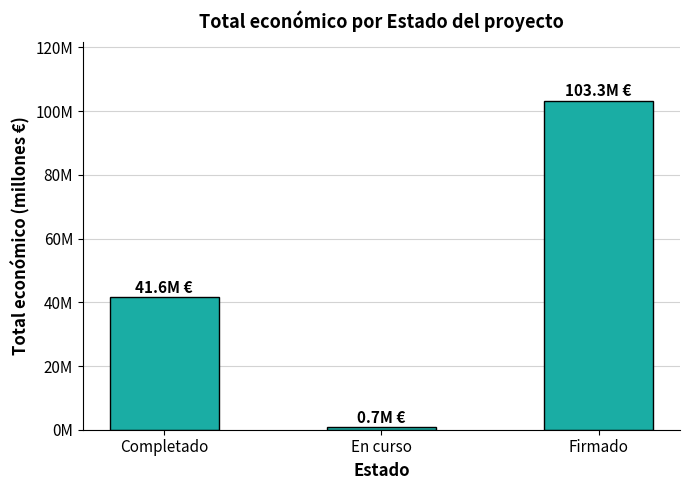

Is it true that the value at En curso is 0.5?

False